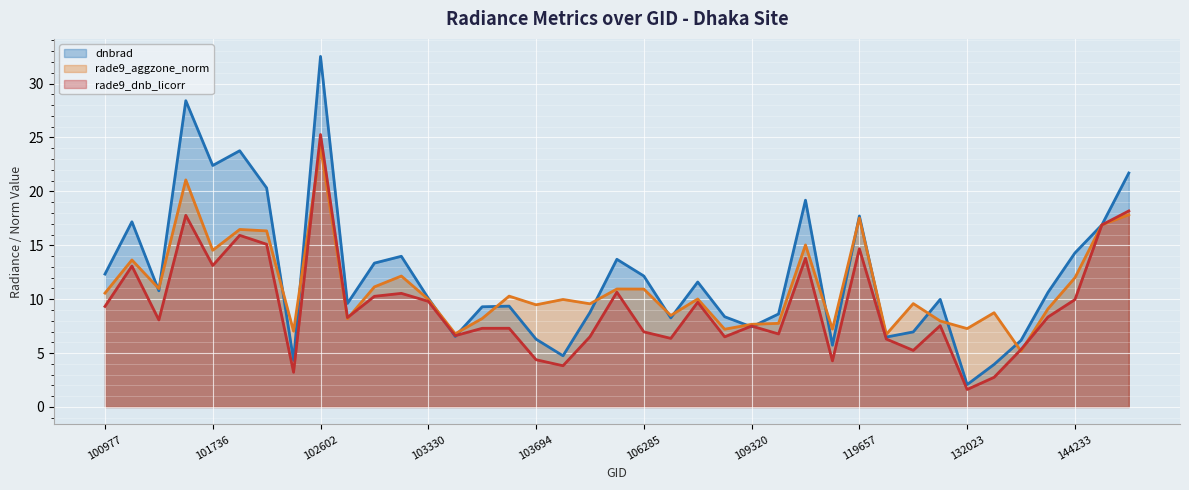

Which has a higher value, 139754 or 109495?

109495